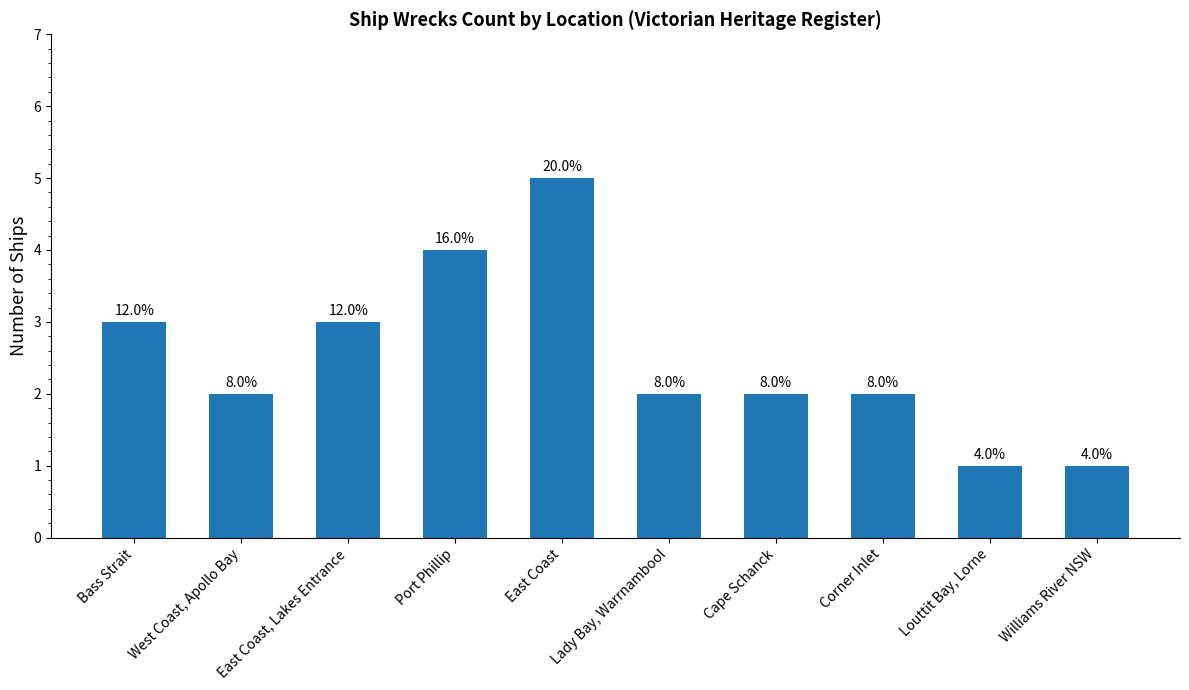

What position from the right is Port Phillip?

7